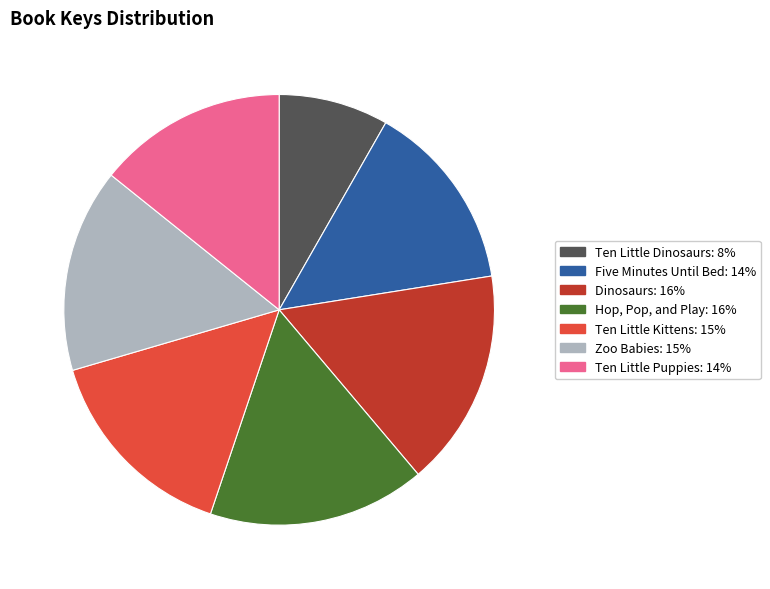

True or false: Hop, Pop, and Play accounts for 16% of the total.

True